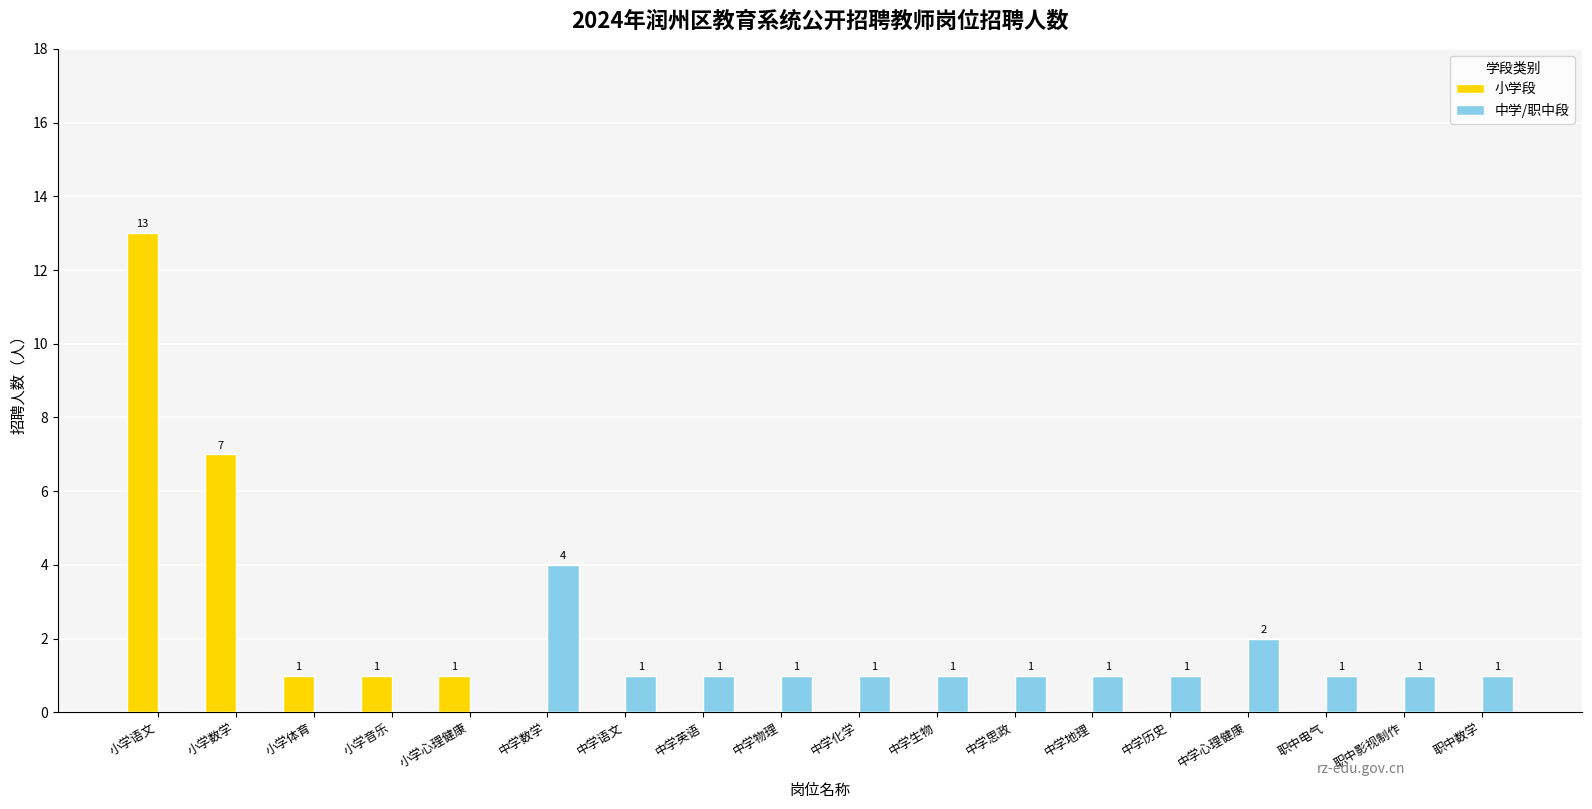

Reading left to right, list all the values displayed in this chart.

小学段: 13	7	1	1	1	0	0	0	0	0	0	0	0	0	0	0	0	0
中学/职中段: 0	0	0	0	0	4	1	1	1	1	1	1	1	1	2	1	1	1